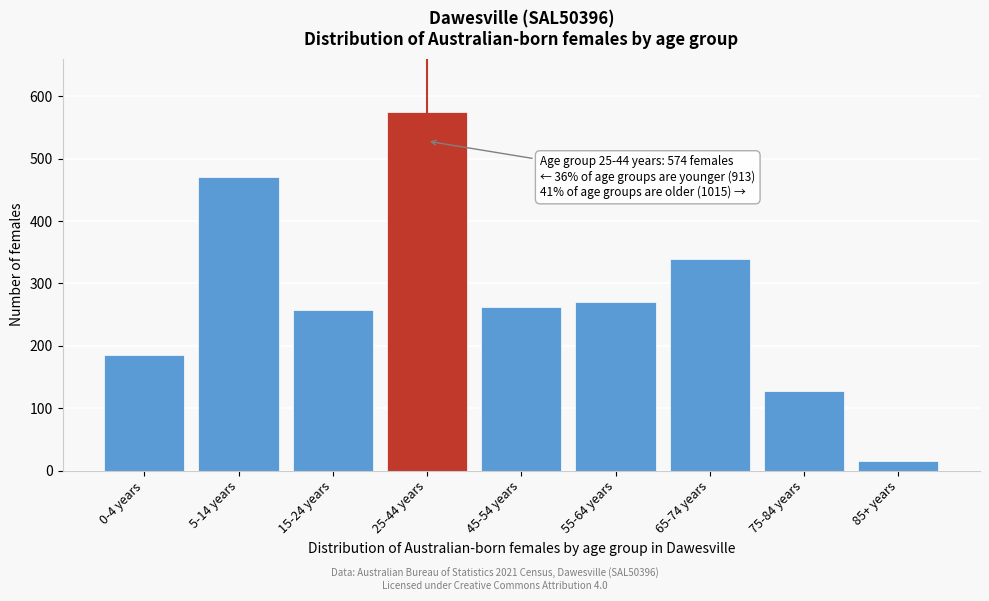

Reading right to left, extract all data points from this chart.

16	128	339	270	262	574	257	471	185